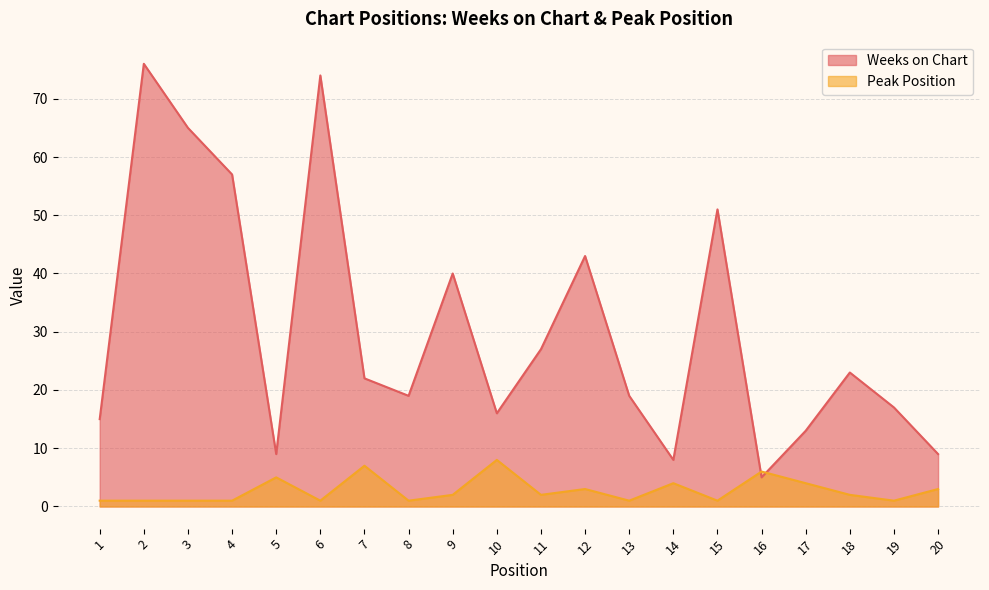

Which category has the lowest value in the Peak Position series?

1